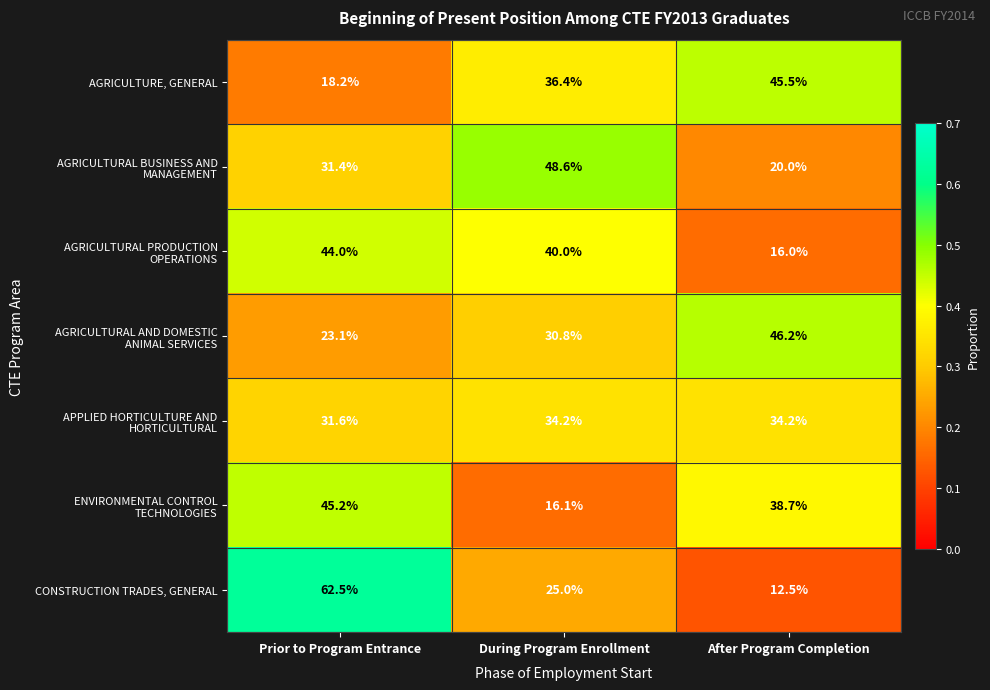

The value of CONSTRUCTION TRADES, GENERAL at During Program Enrollment is 44.1. True or false?

False